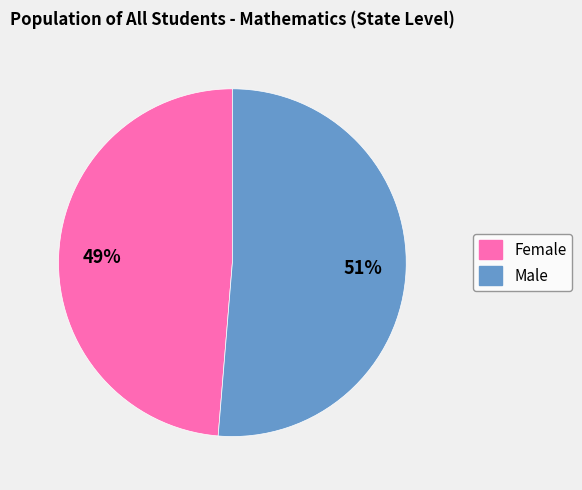

What percentage is the Female slice, to the nearest percent?

49%